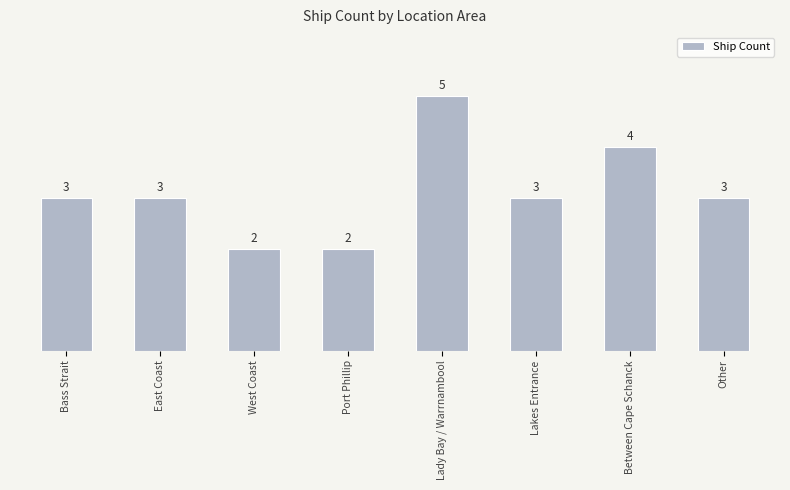

Approximately how many times larger is the value at West Coast compared to Other?

0.7